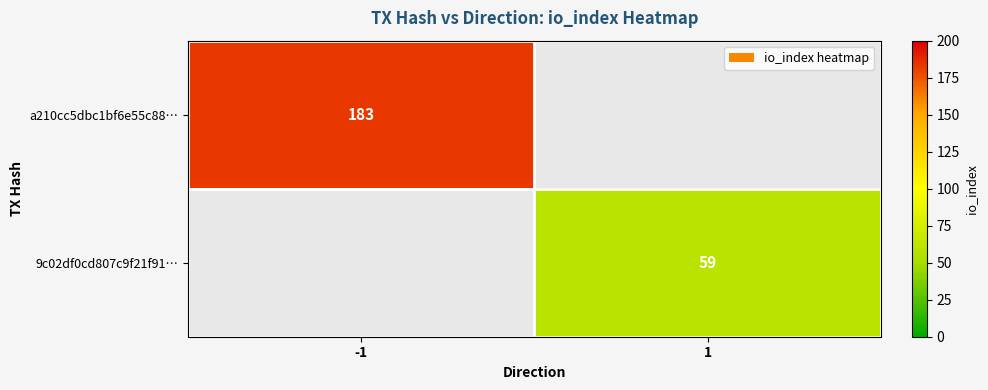

True or false: a210cc5dbc1bf6e55c88… has a value of 183 at -1.

True